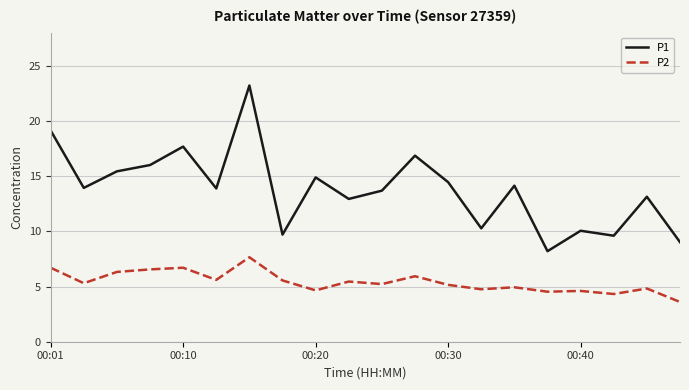

Which series has the largest total across all categories?

P1